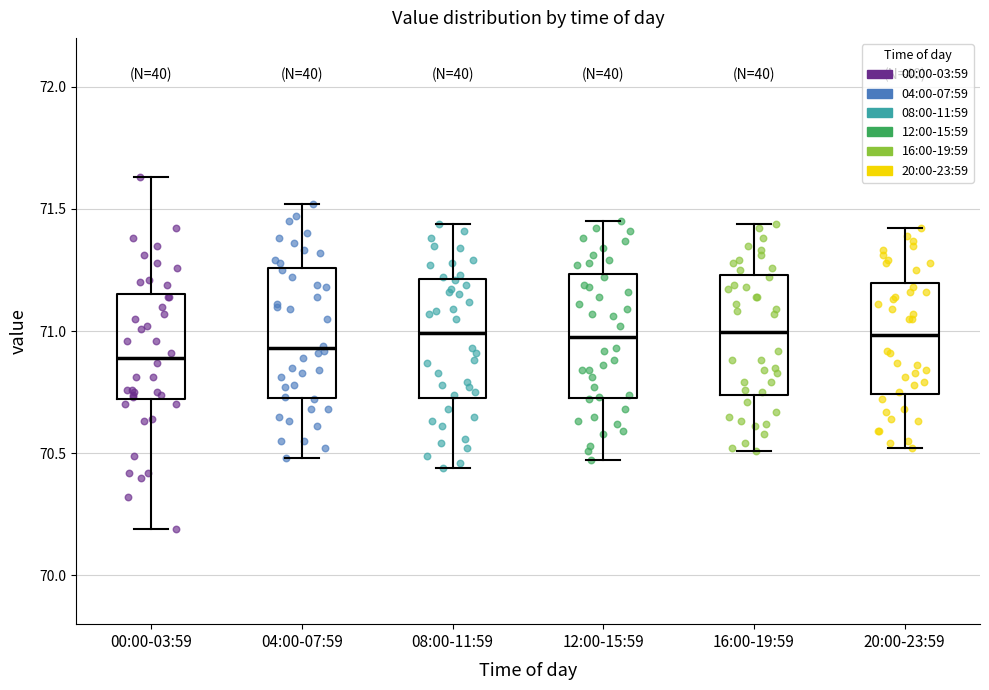

Reading left to right, transcribe this box plot: for each box, give where its median line is, the range the box spans, and where its two whiskers end, as read against the y-axis. The values are not printed on the chart, so give them approximately, as read against the axis.

00:00-03:59: median 70.90, box 70.70 to 71.15, whiskers 70.20 to 71.65
04:00-07:59: median 70.95, box 70.75 to 71.25, whiskers 70.50 to 71.50
08:00-11:59: median 71.00, box 70.75 to 71.20, whiskers 70.45 to 71.45
12:00-15:59: median 71.00, box 70.75 to 71.25, whiskers 70.45 to 71.45
16:00-19:59: median 71.00, box 70.75 to 71.25, whiskers 70.50 to 71.45
20:00-23:59: median 71.00, box 70.75 to 71.20, whiskers 70.50 to 71.40